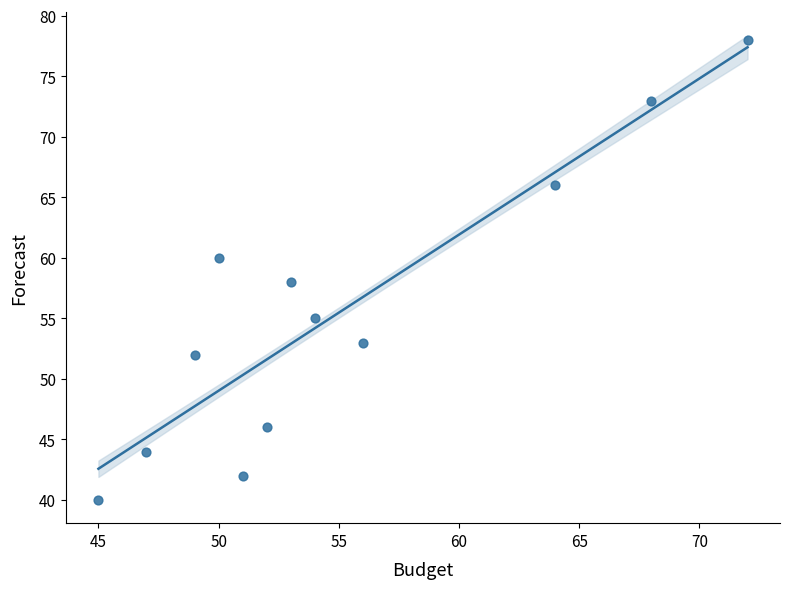

What is the average X value?

55